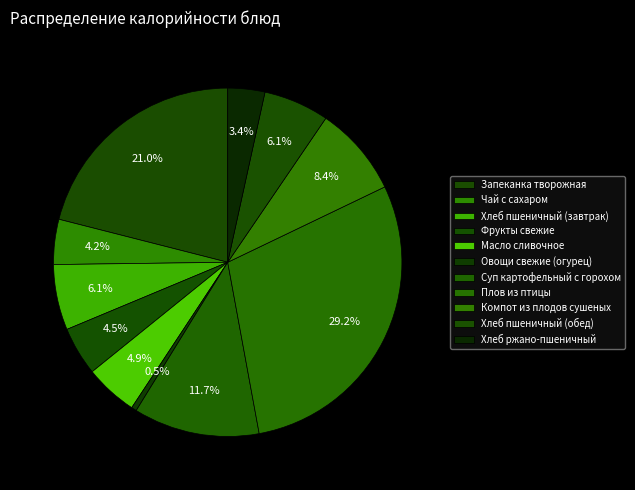

Does Фрукты свежие represent more than half of the total?

No